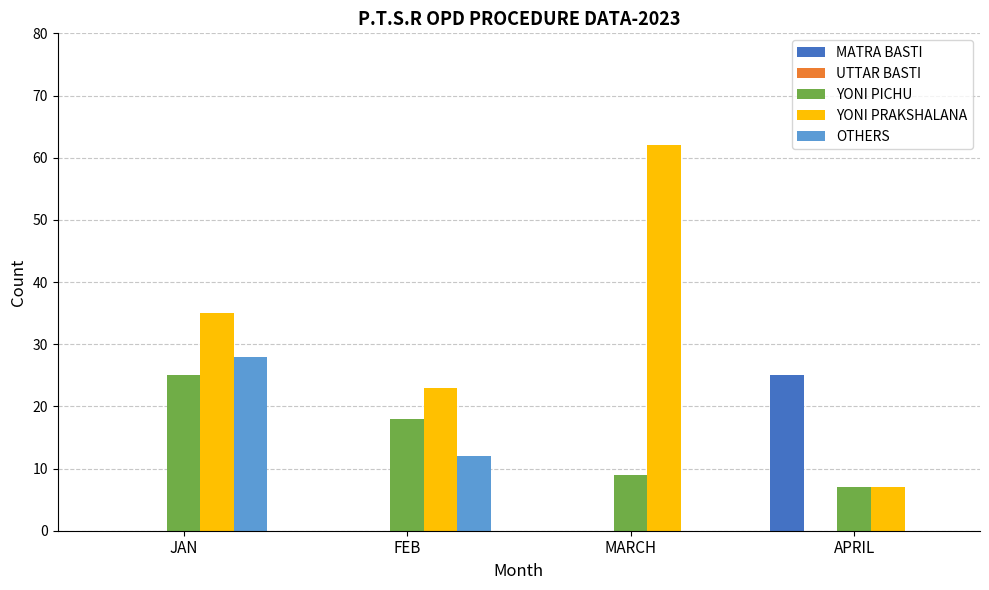

At which label is YONI PRAKSHALANA closest to 34?

JAN